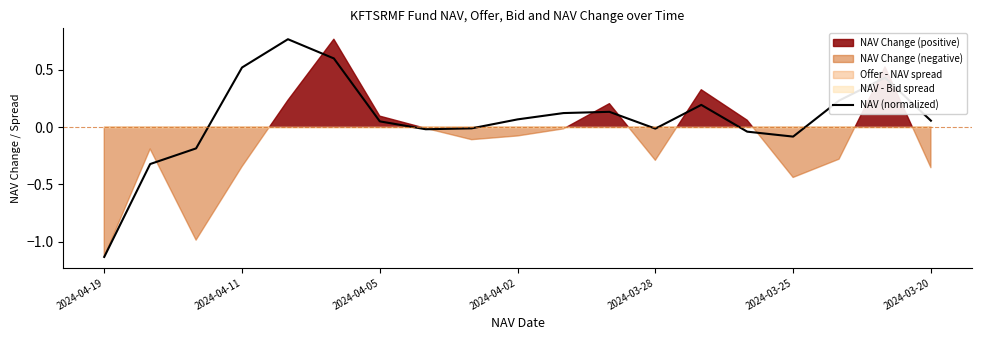

How many points are higher than both their immediate neighbors (excluding endpoints)?

4